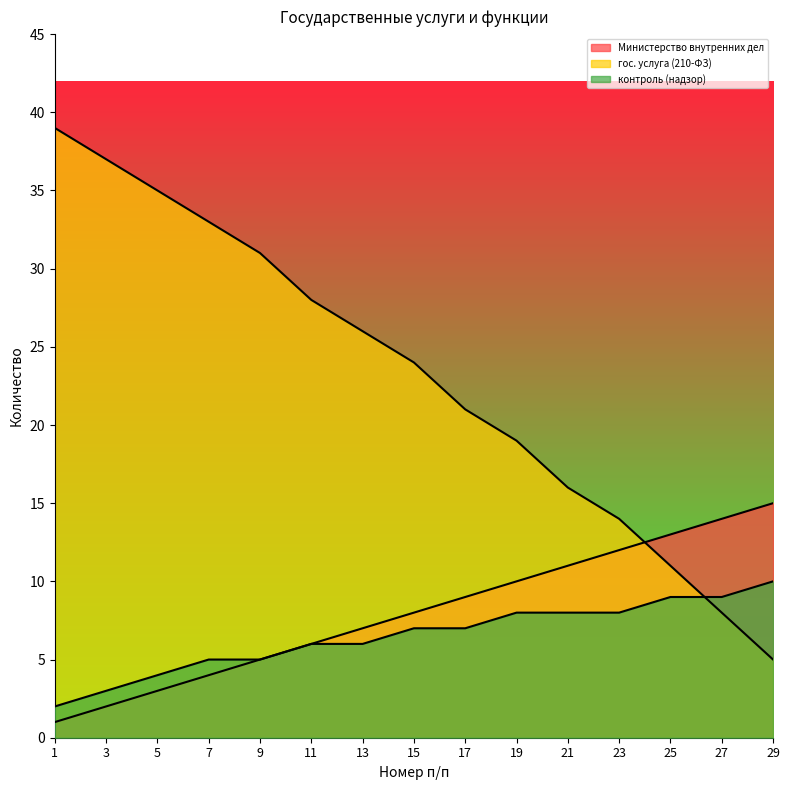

Which category has the lowest value in the контроль (надзор) series?

1